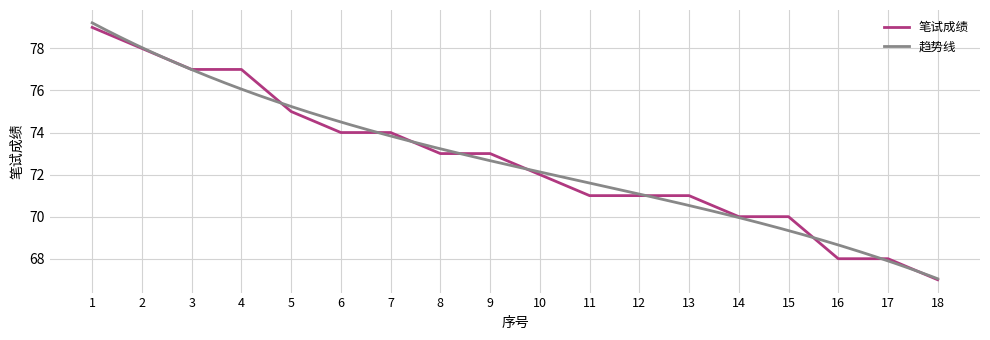

What is the change in value from 15 to 16?

-2